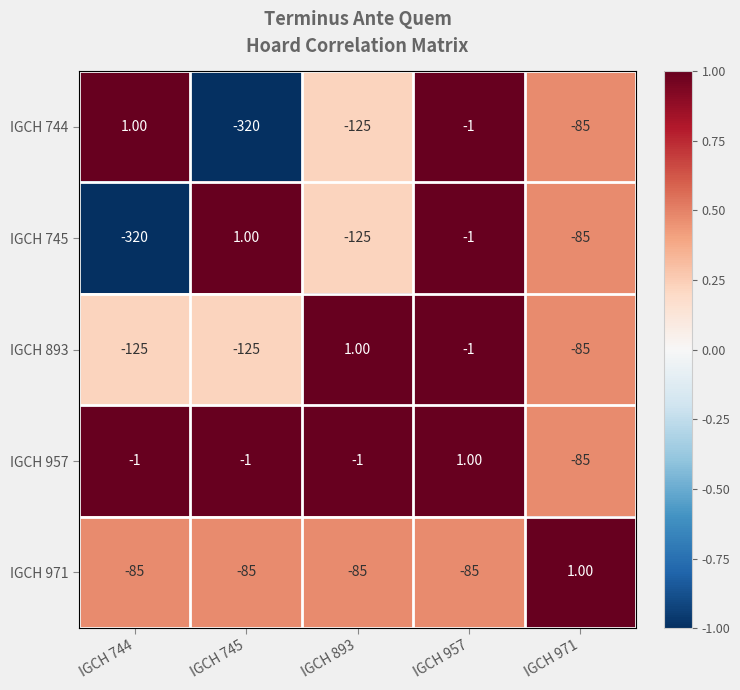

Is the value of IGCH 971 at IGCH 957 greater than the value of IGCH 957 at IGCH 957?

No